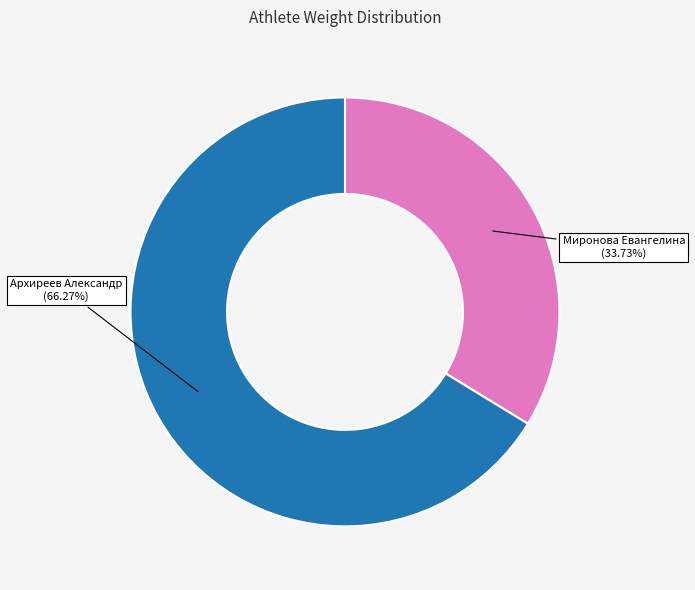

Combined, do Миронова Евангелина and Архиреев Александр account for over 50%?

Yes